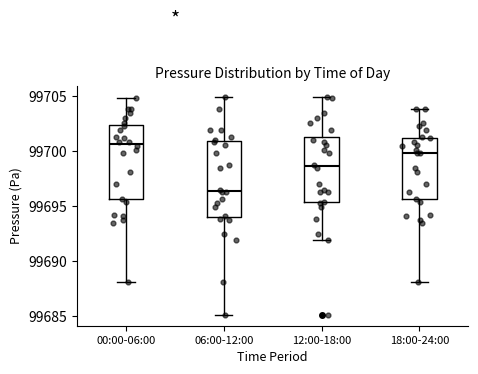

Reading left to right, read every box against the y-axis: the position of its median line, the range the box covers, and the ends of its whiskers. The values are not printed on the chart, so give them approximately, as read against the axis.

00:00-06:00: median 99700.5, box 99695.5 to 99702.5, whiskers 99688.0 to 99705.0
06:00-12:00: median 99696.5, box 99694.0 to 99701.0, whiskers 99685.0 to 99705.0
12:00-18:00: median 99698.5, box 99695.5 to 99701.5, whiskers 99692.0 to 99705.0
18:00-24:00: median 99700.0, box 99695.5 to 99701.0, whiskers 99688.0 to 99704.0